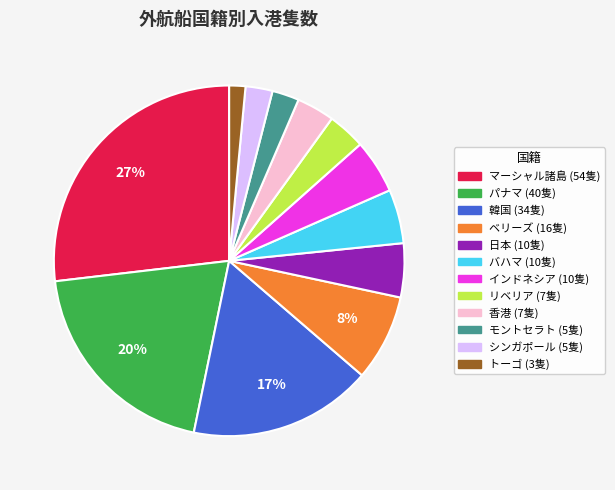

Do 韓国 and マーシャル諸島 together represent more than half of the pie?

No